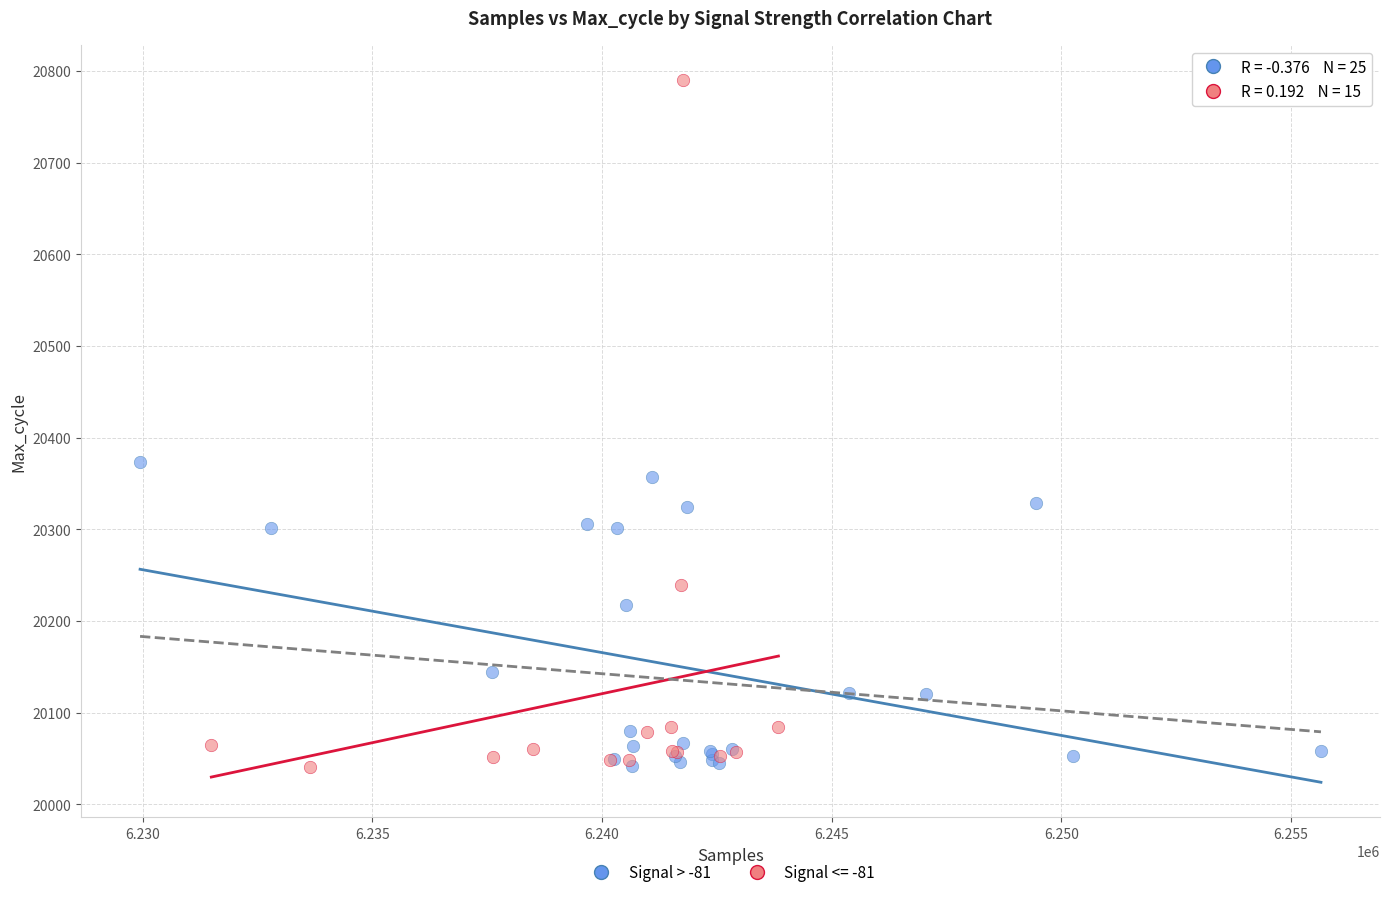

Which series has the widest spread of Y values?

Signal <= -81